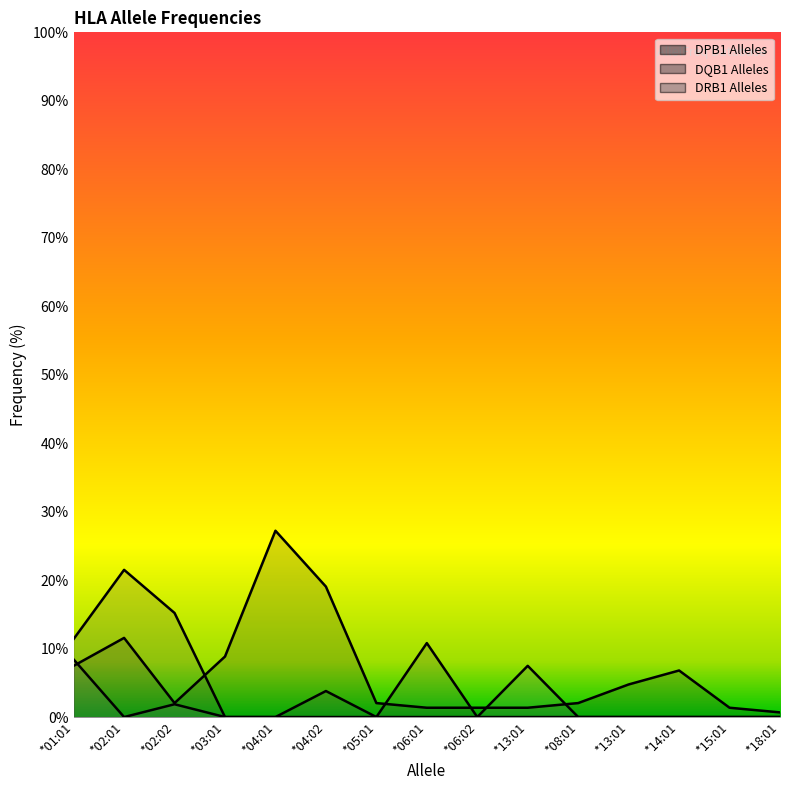

How many interior local valleys does the DQB1 Alleles series have?

1